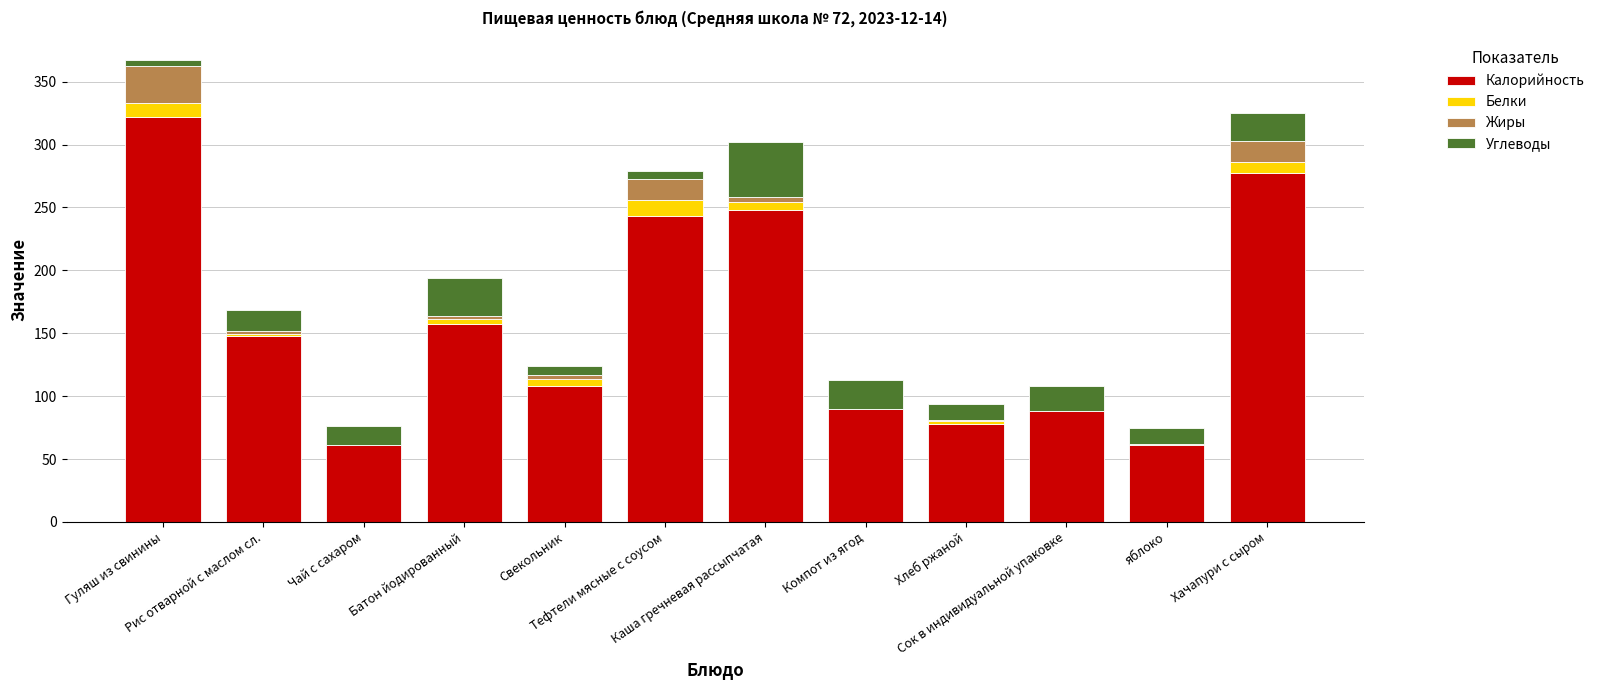

True or false: Калорийность has a value of 61.0 at Чай с сахаром.

True